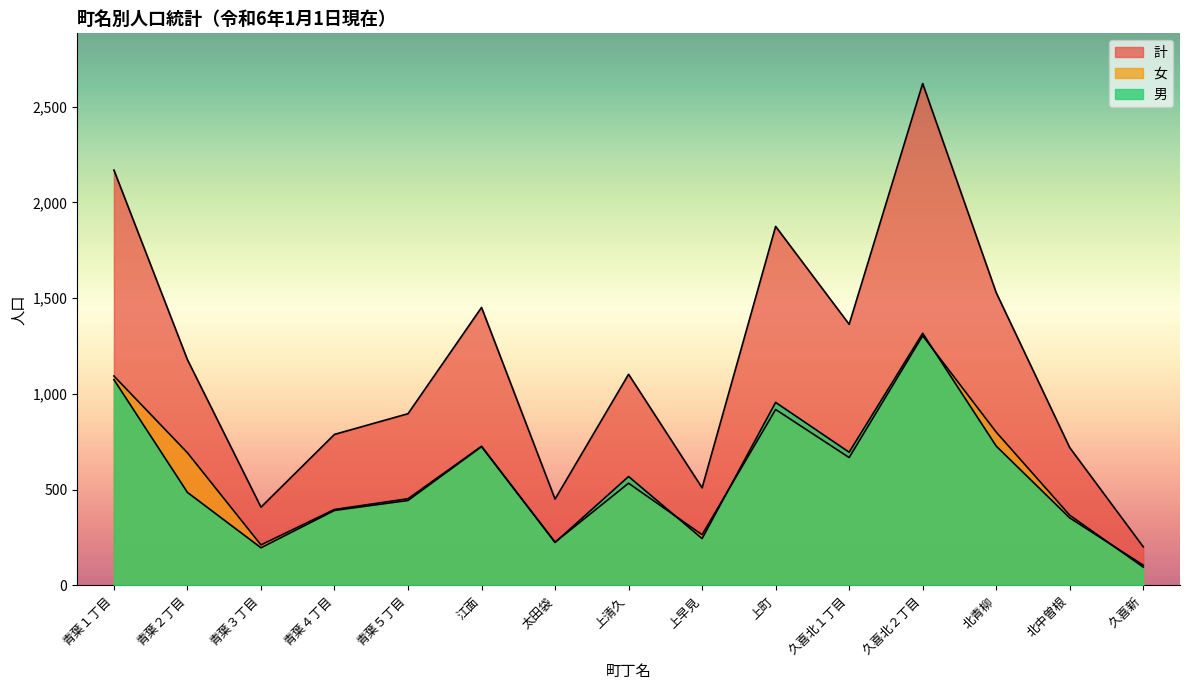

Which series has the largest total across all categories?

計